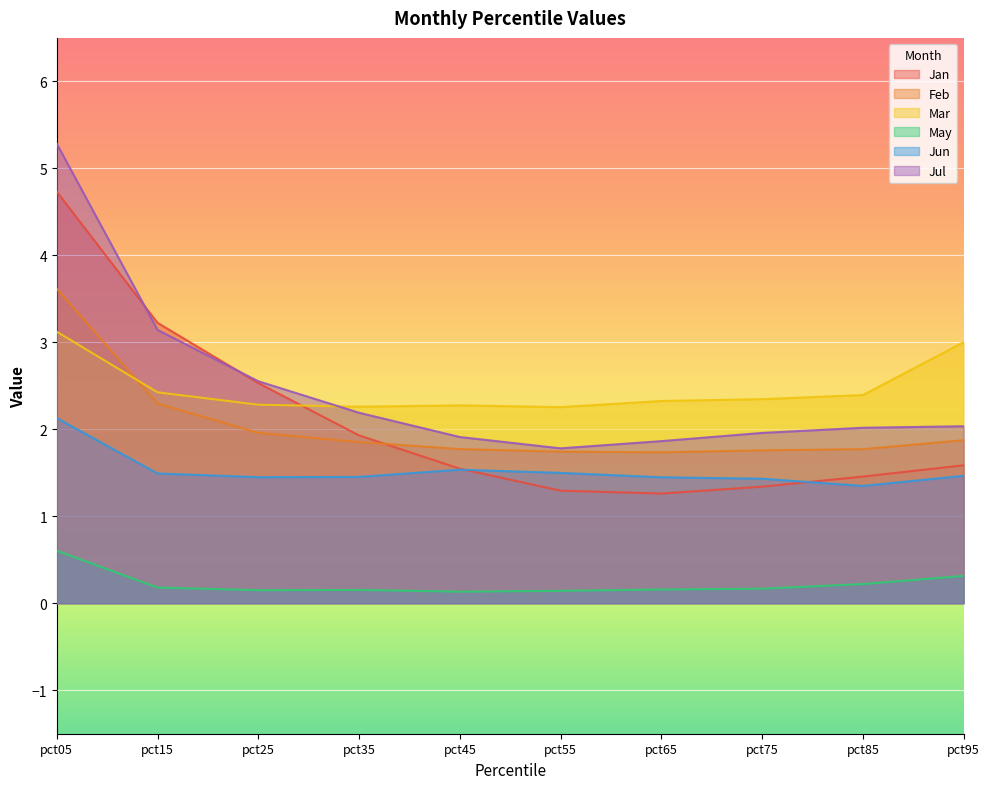

What is the approximate value of Mar at pct75?

2.3